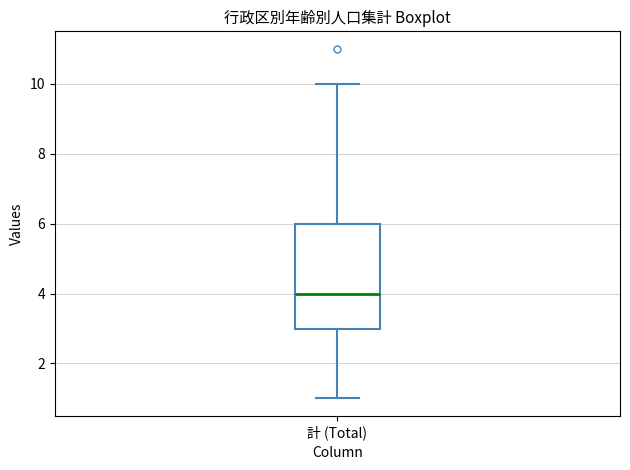

Read this box plot against the y-axis: the position of the median line, the range covered by the box, and the ends of both whiskers. The values are not printed on the chart, so give them approximately, as read against the axis.

median 4, box 3 to 6, whiskers 1 to 10